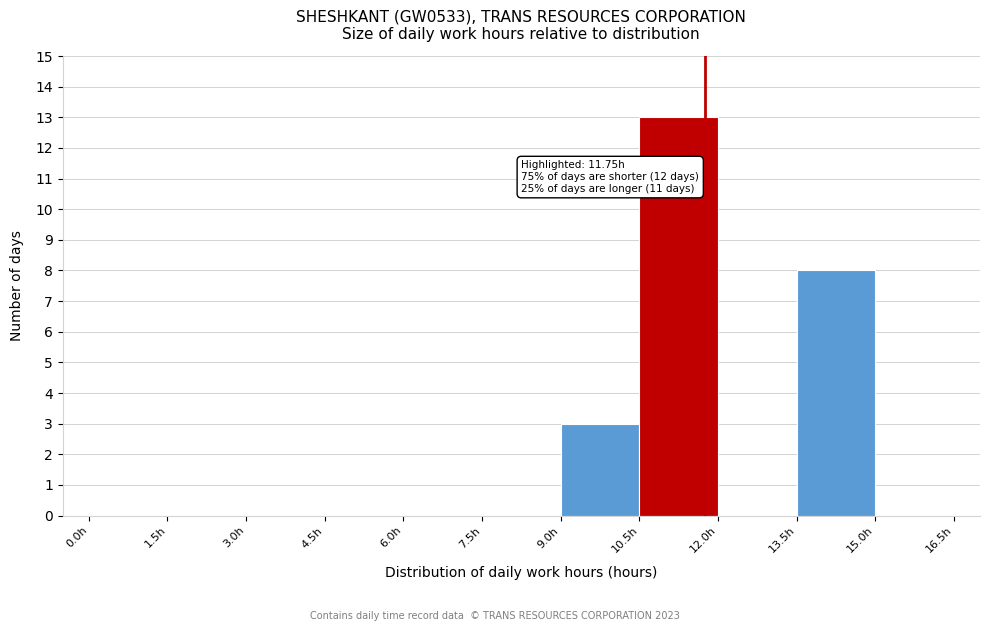

Over which range of the x-axis is the bar tallest?

10.5 to 12.0